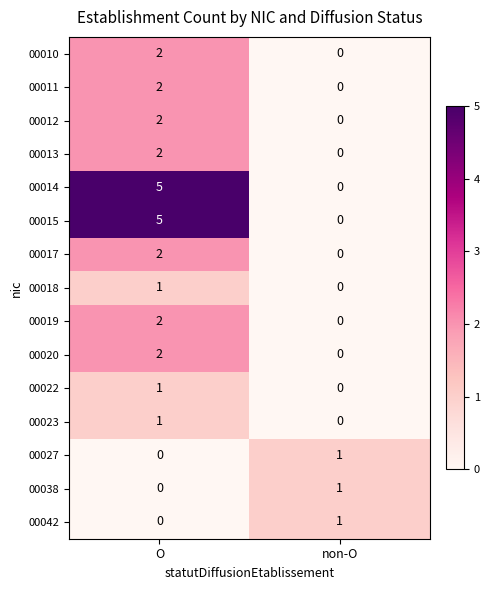

What is the total value across all series at non-O?

3